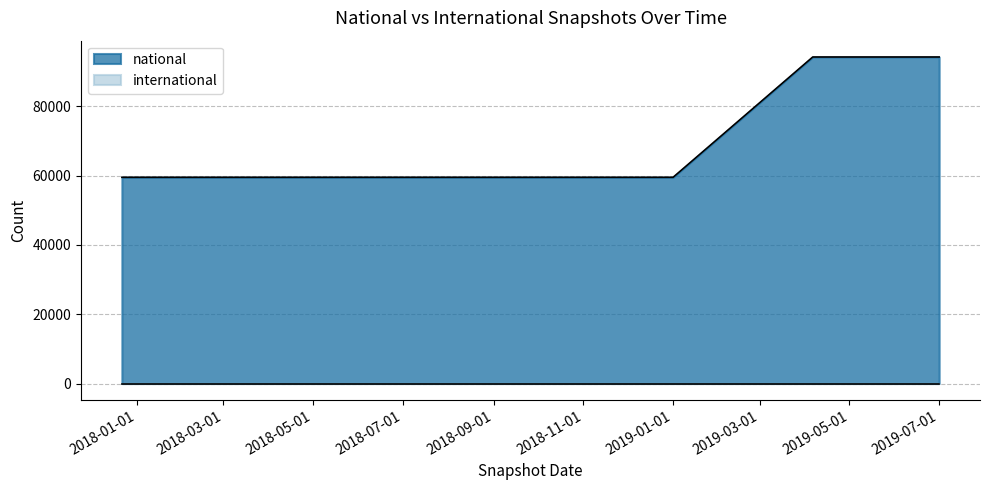

True or false: the data has more than 1 interior local peaks.

False